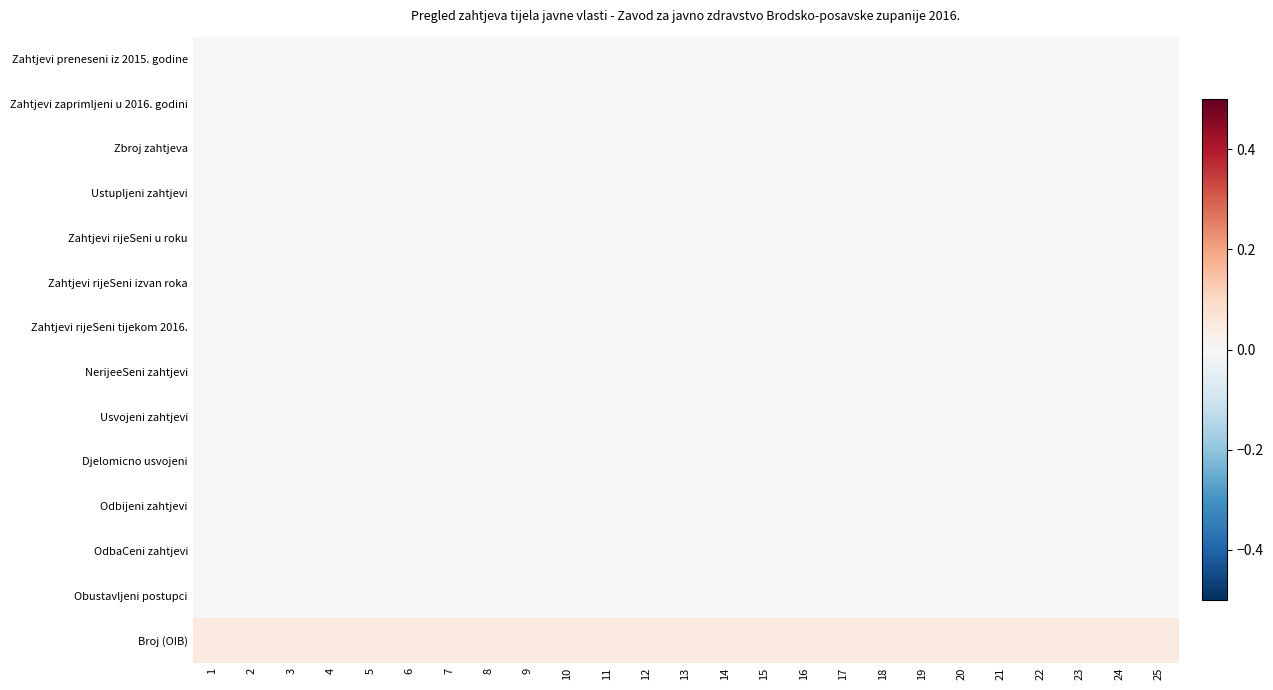

Which series has the largest total across all categories?

Broj (OIB)